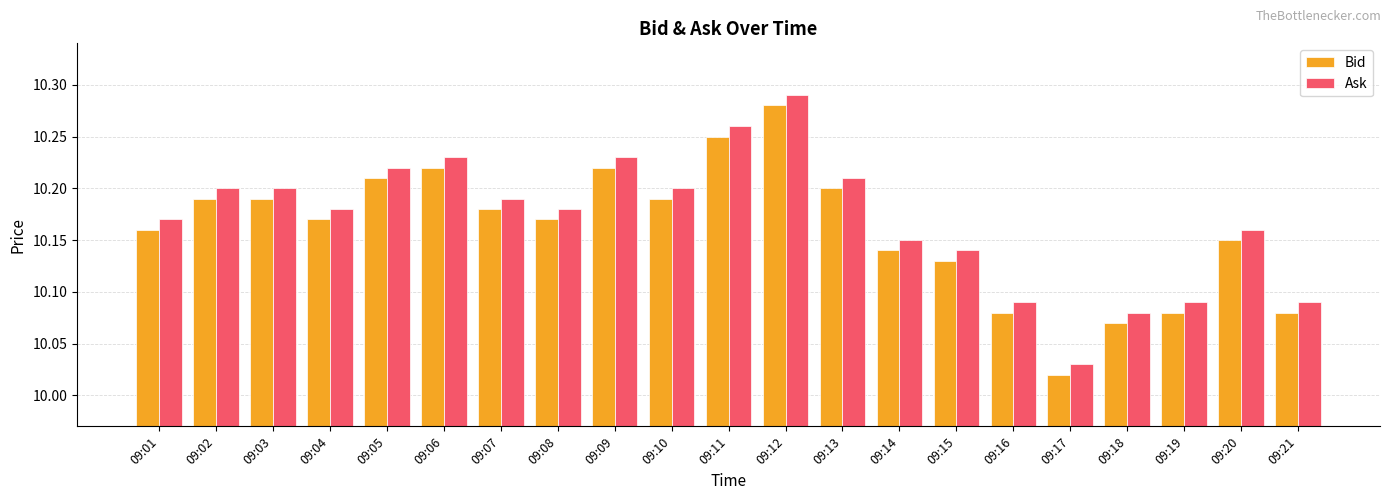

Is it true that Bid equals 10.2 at 09:13?

True